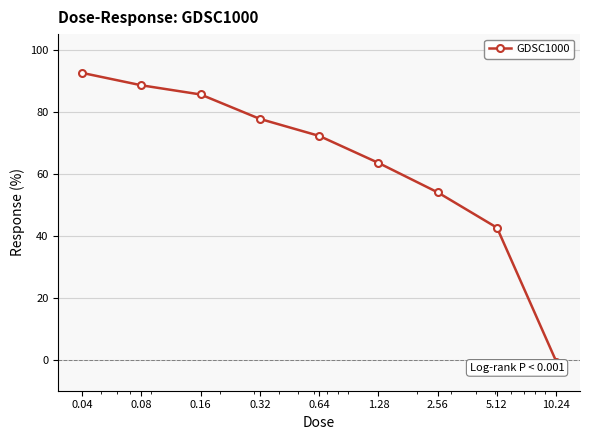

What is the average value?

64.0